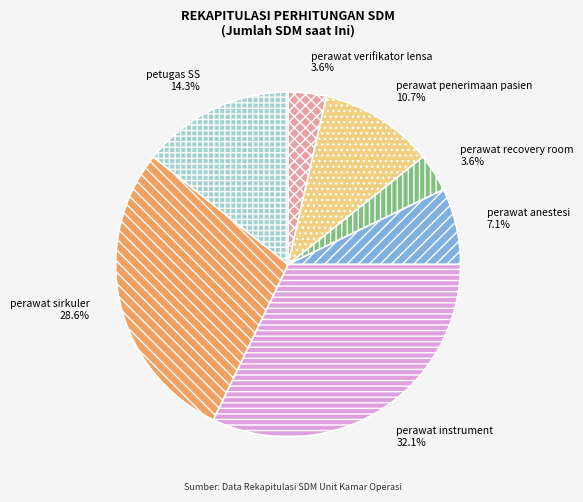

Is perawat instrument the majority of the pie?

No